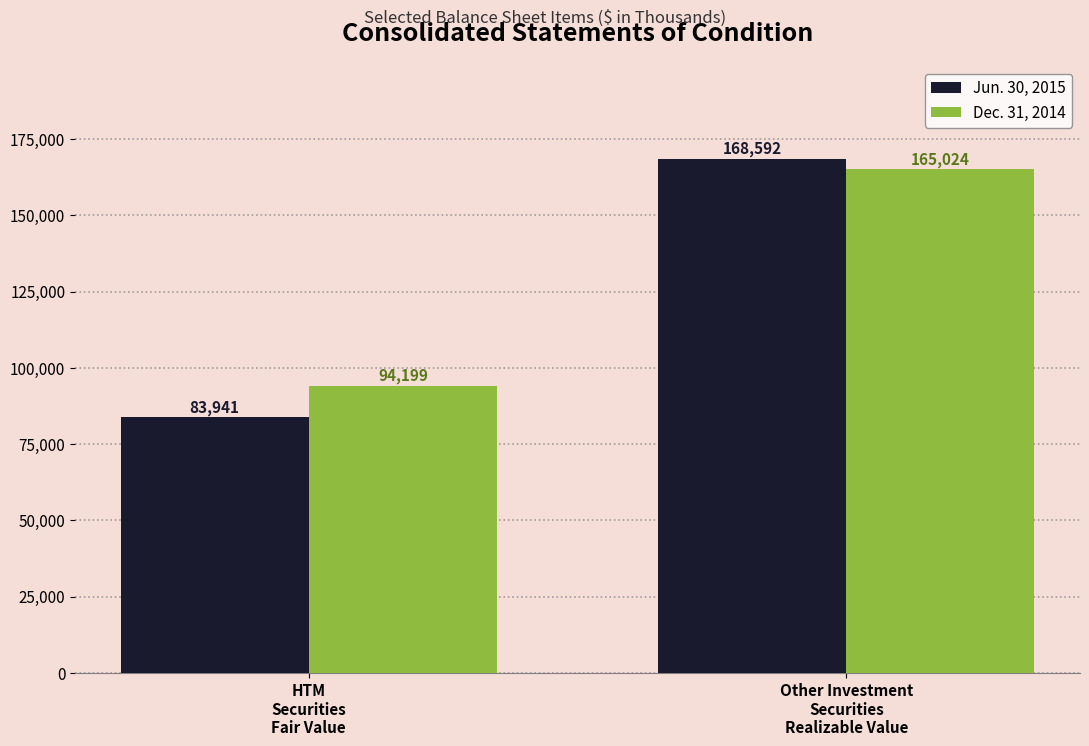

At how many categories does at least one series exceed 104202?

1